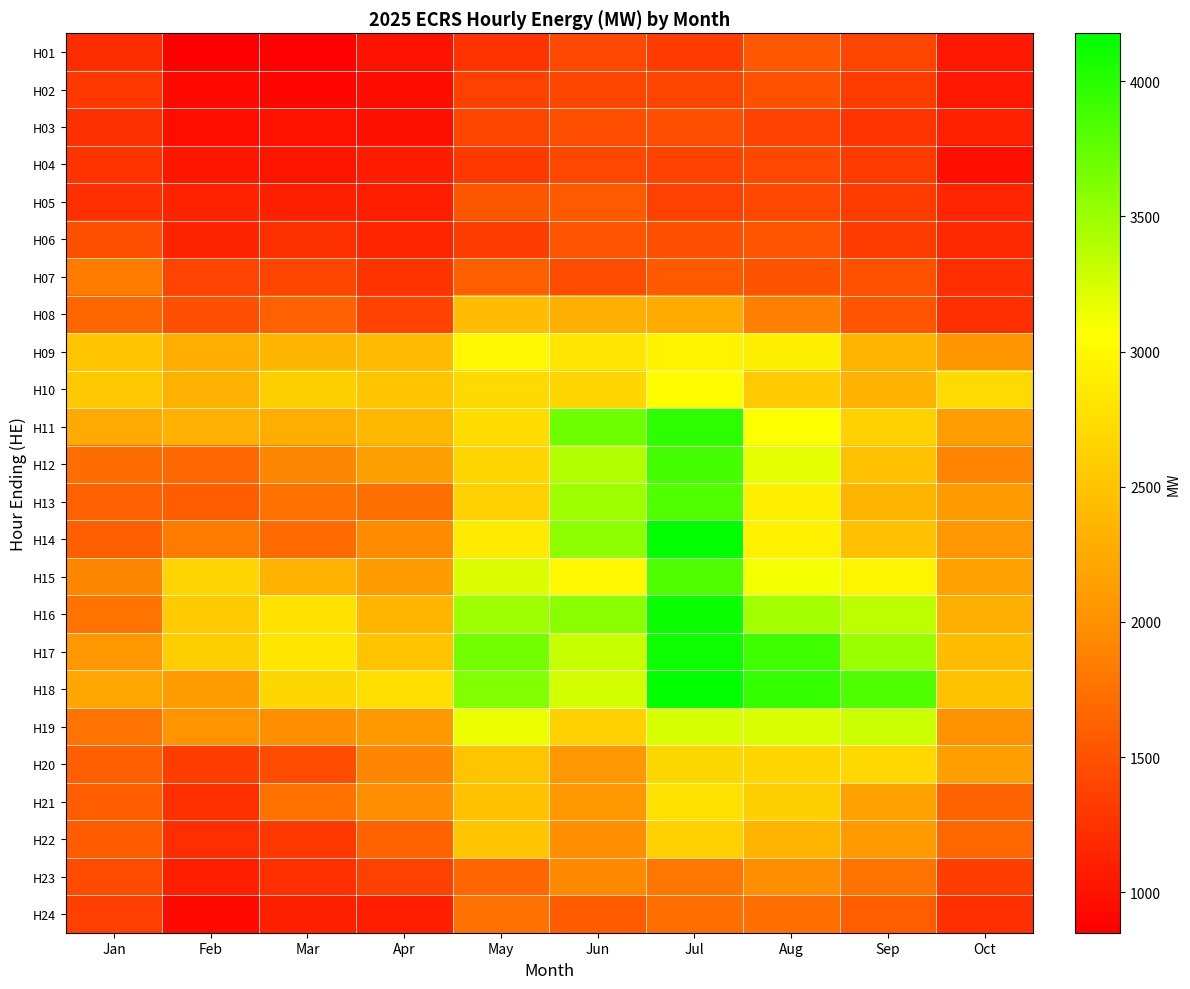

At Jul, list the series in order from largest to smallest.

H14, H18, H16, H17, H11, H12, H15, H13, H19, H10, H09, H21, H20, H22, H08, H23, H24, H07, H06, H03, H02, H04, H05, H01